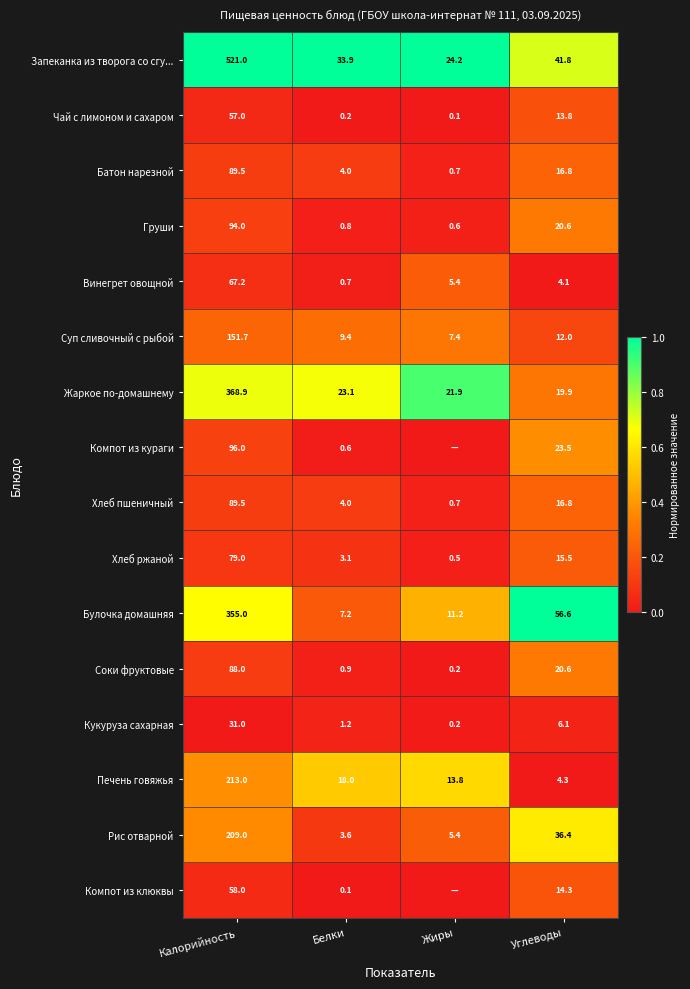

How many distinct data groups are displayed?

16